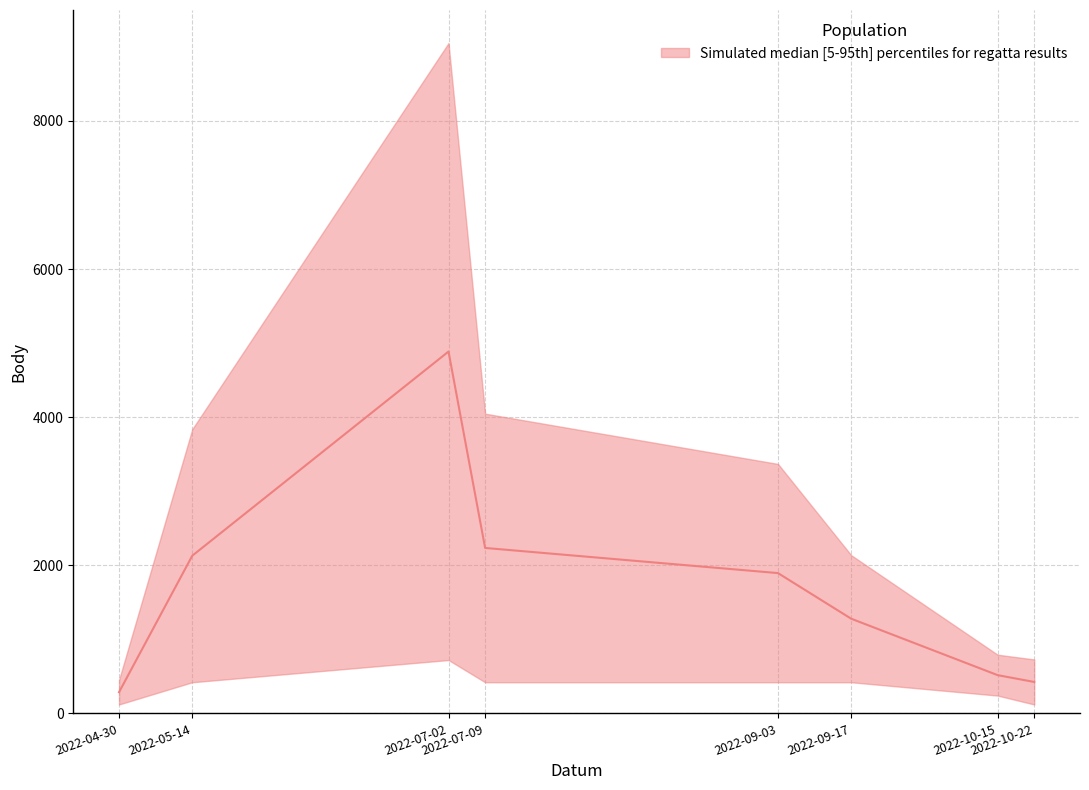

What is the maximum value shown in the chart?

4885.5